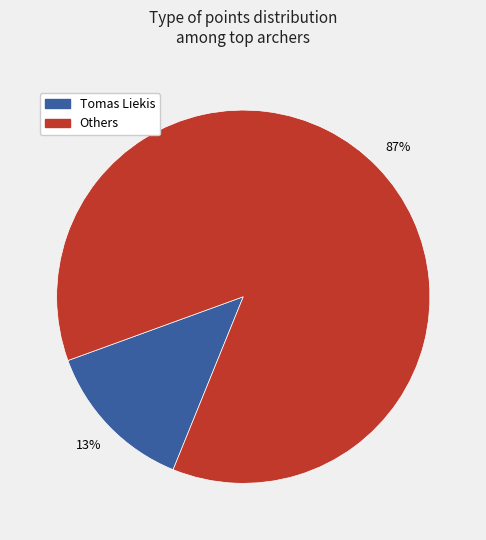

Combined, do Tomas Liekis and Others account for over 50%?

Yes